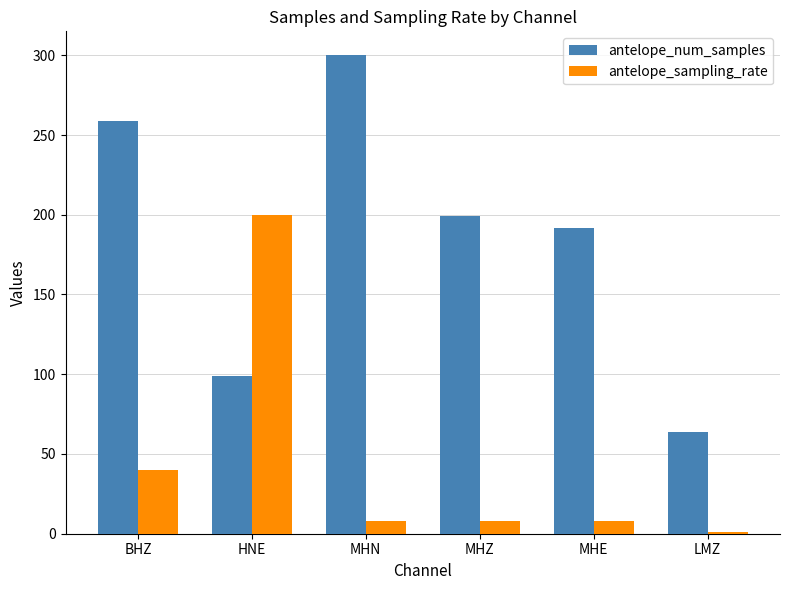

What are all the series names shown in the legend?

antelope_num_samples, antelope_sampling_rate